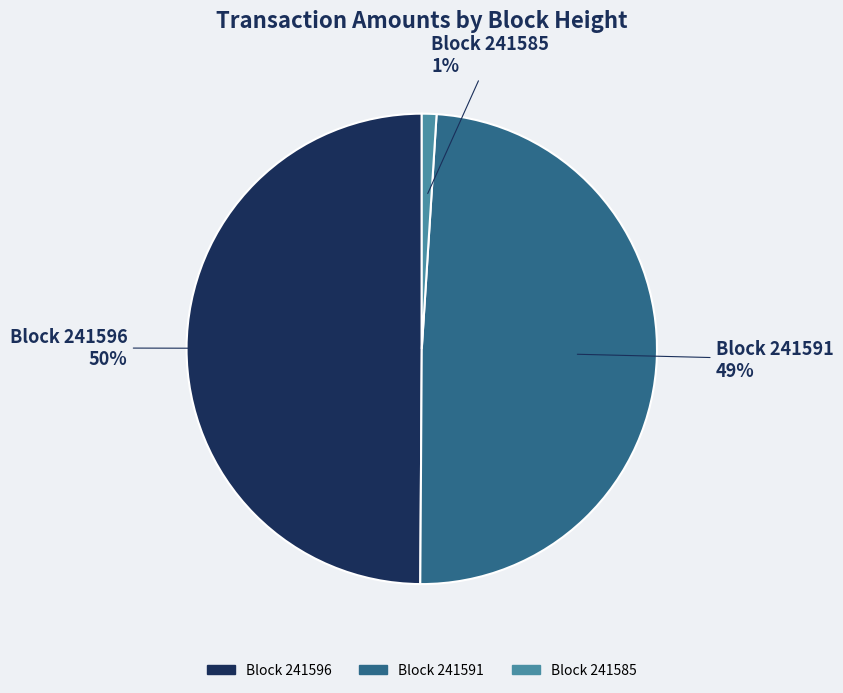

To the nearest percent, what is the difference between the largest and smallest slice percentages?

49%